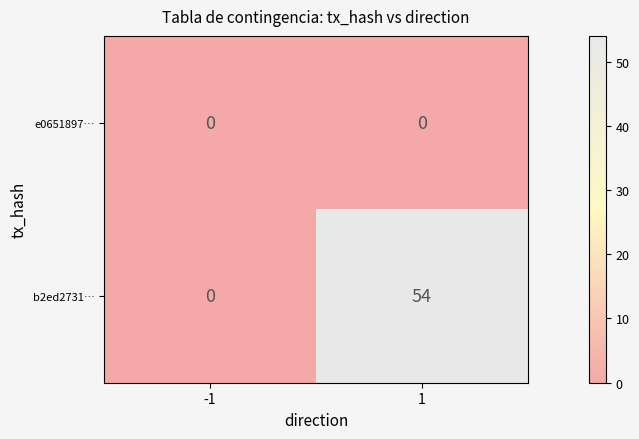

Which series has the widest spread of values?

b2ed2731…